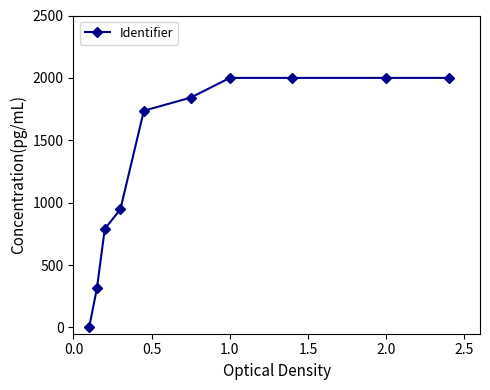

What is the difference between the second highest and minimum values?

2000.0